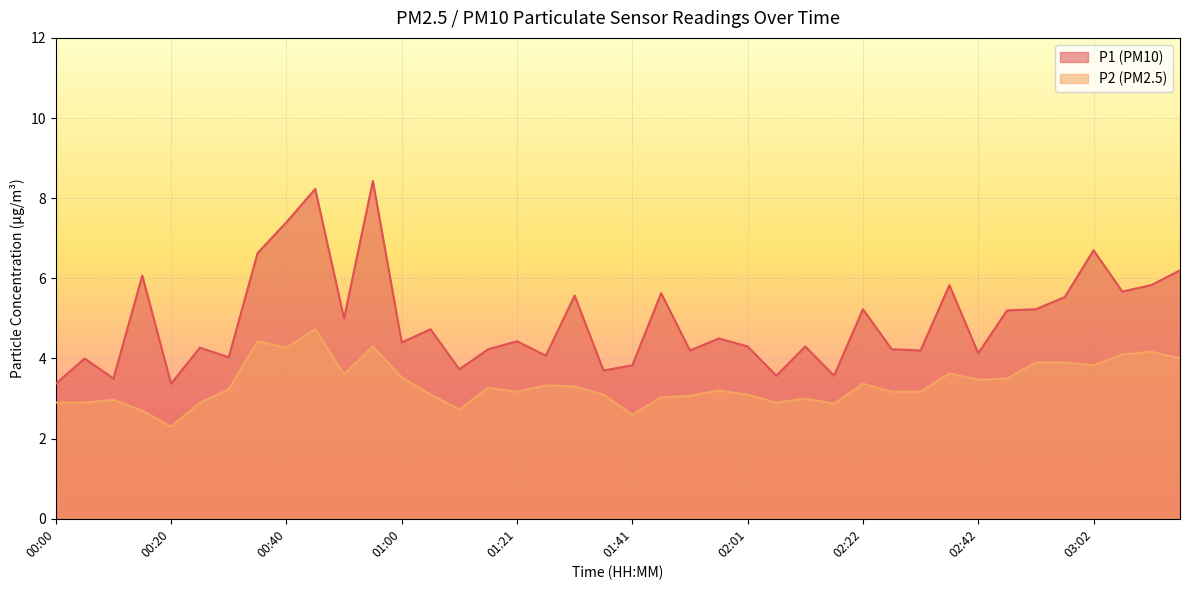

How many lines are shown in the chart?

2